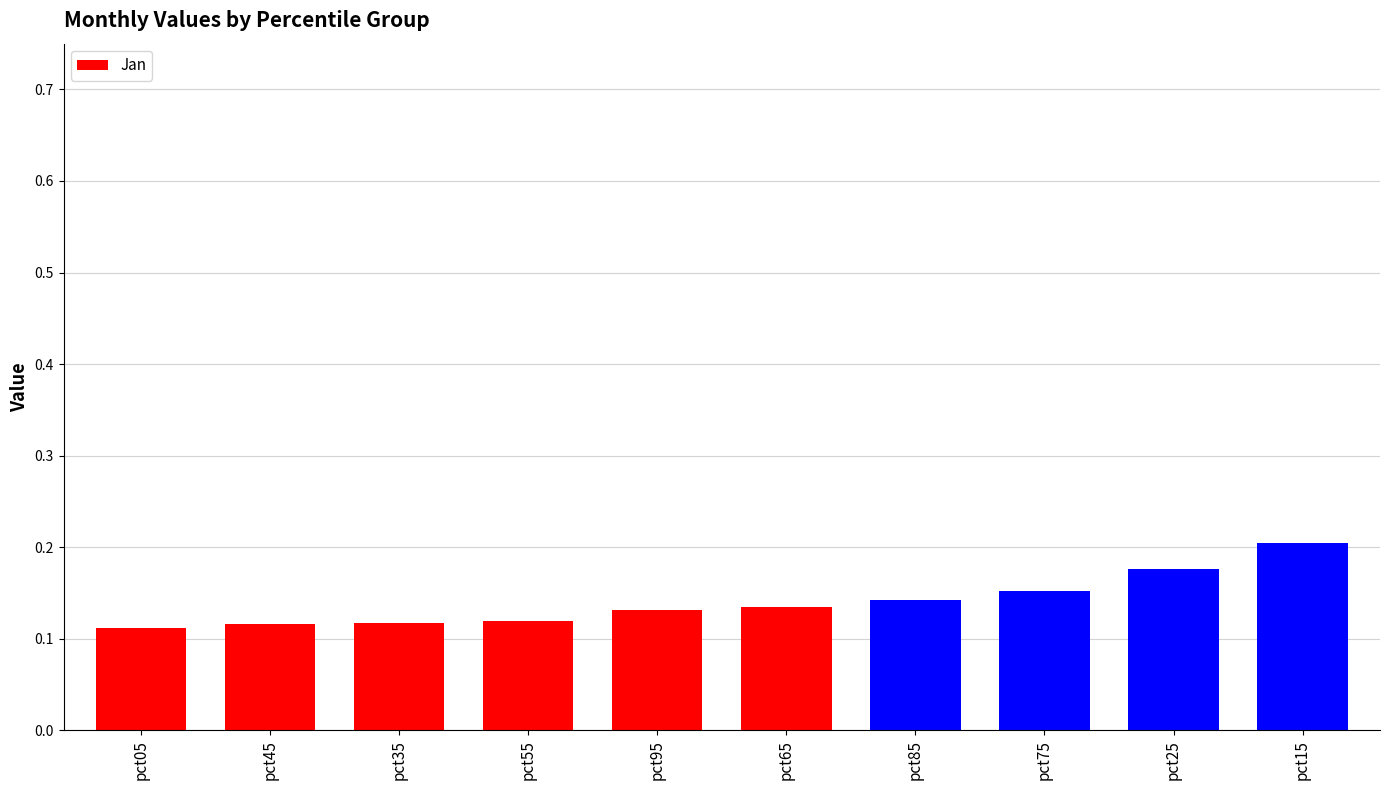

What is the label of the 5th bar from the right?

pct65